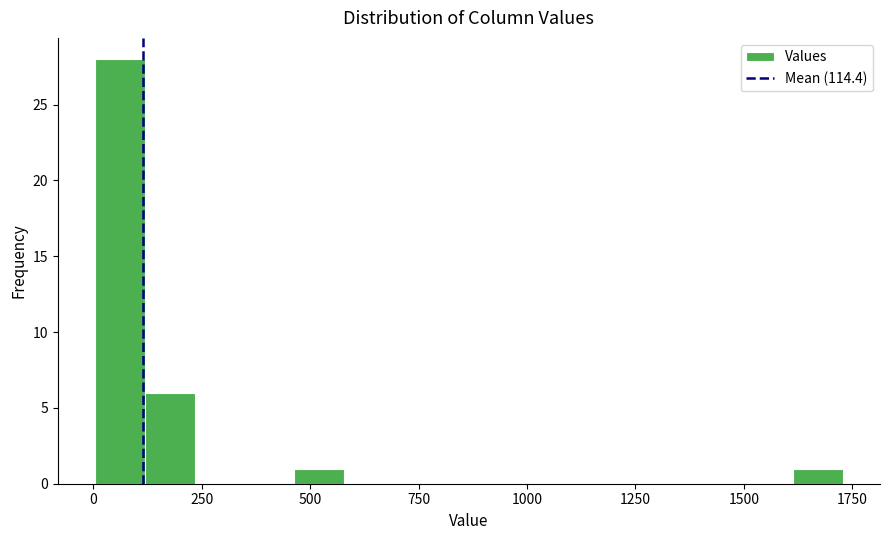

Read against the x-axis, roughly where is the centre of the tallest bar?

50